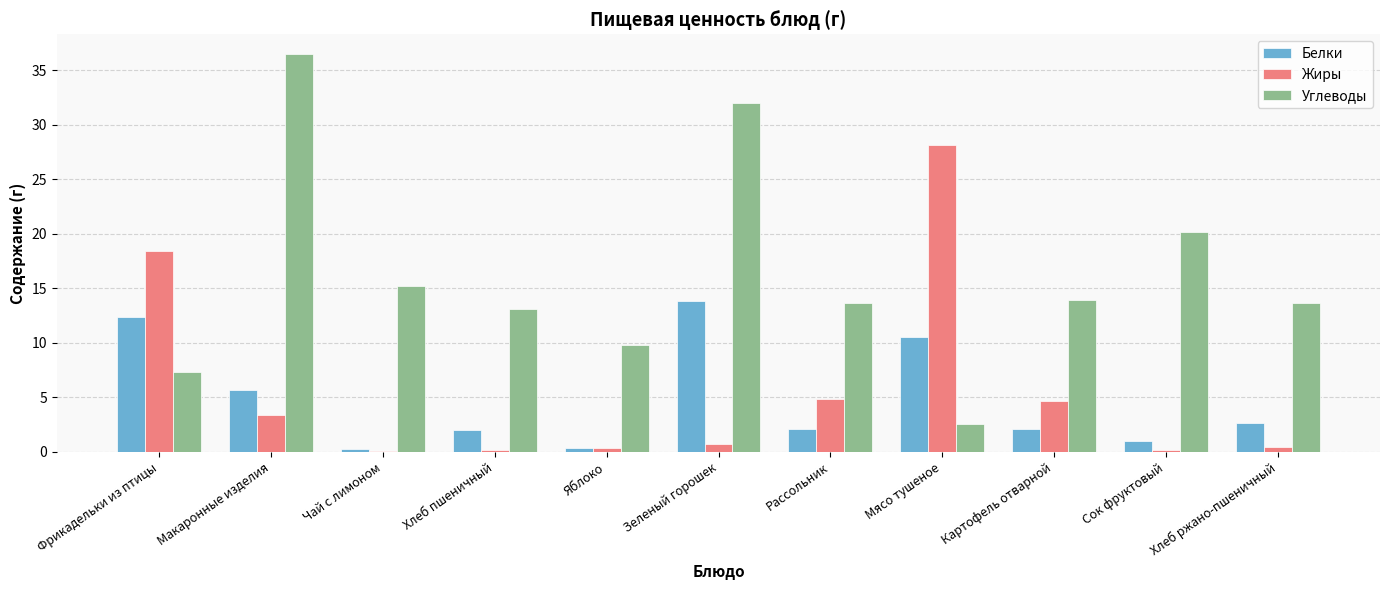

What is the greatest value displayed?

36.5